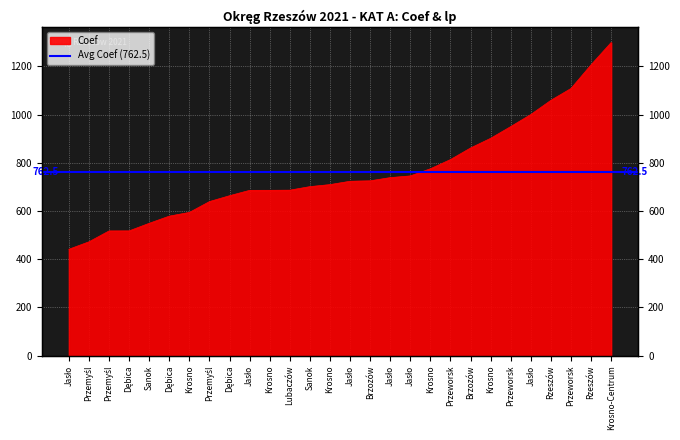

What is the label of the 11th point from the right?

Jasło